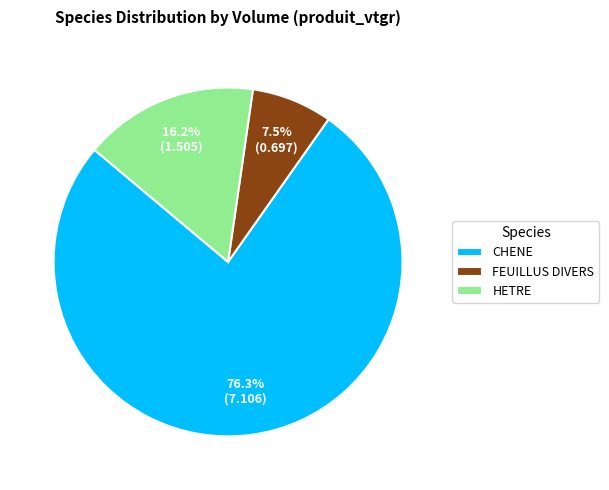

What percentage is NOT represented by HETRE?

83.8%